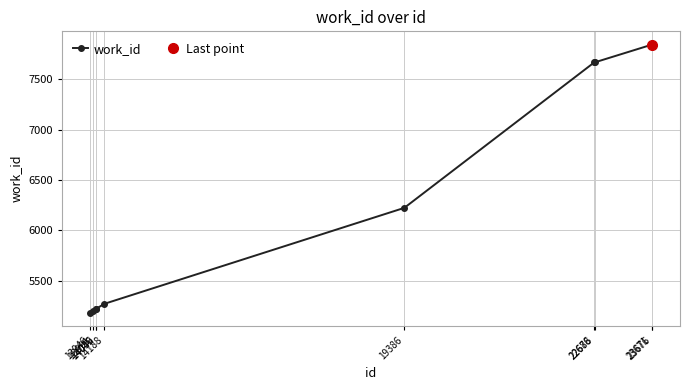

True or false: the data shows 3104 at 13991.

False